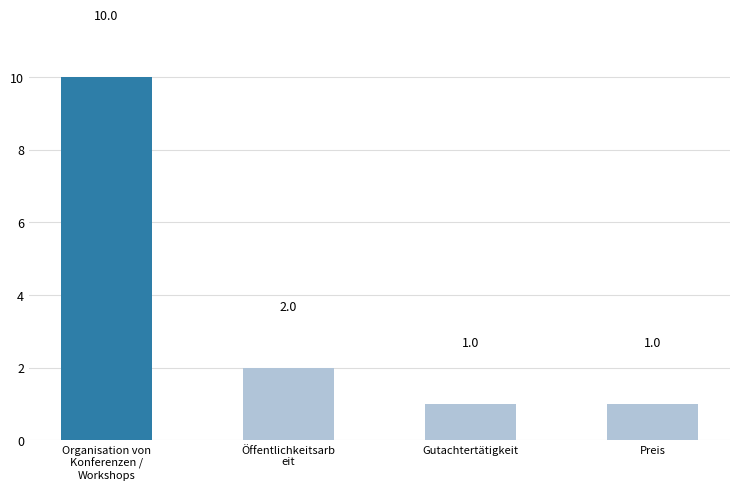

What is the smallest value displayed?

1